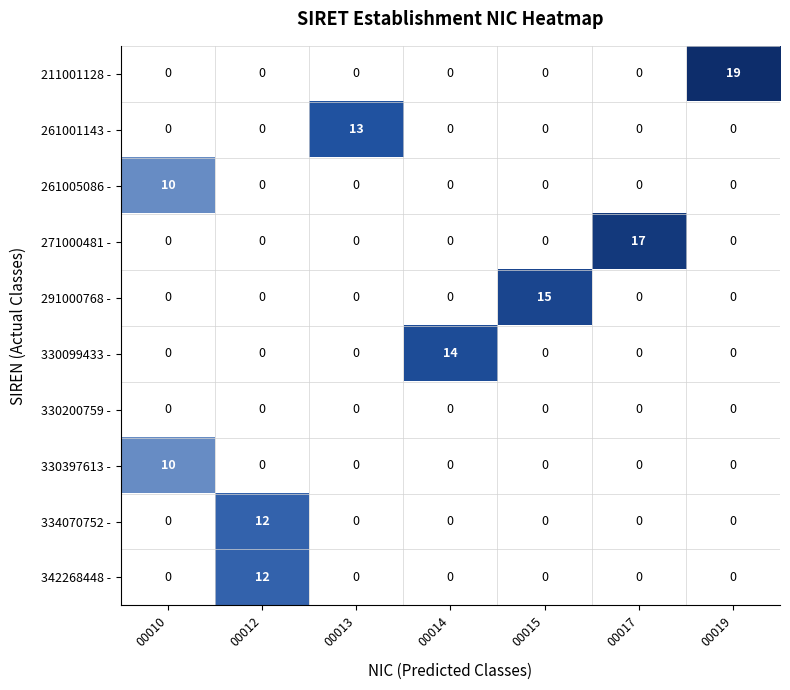

Count the 261005086 - values in the range 0 to 1.

6